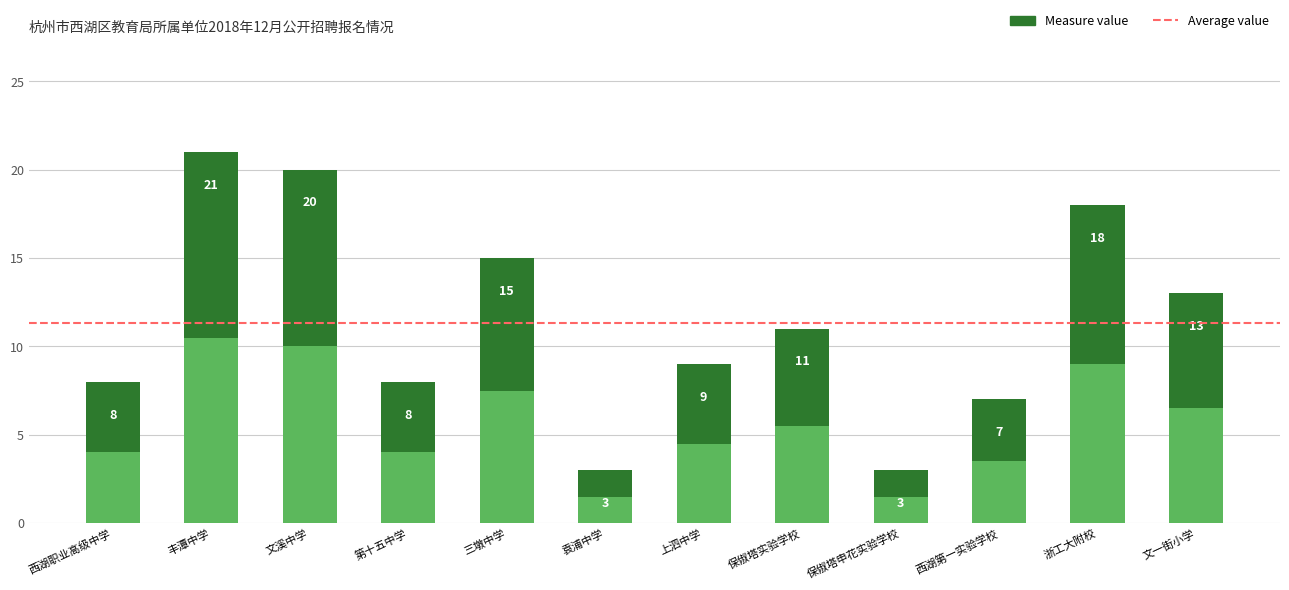

What is the label of the 11th bar from the right?

杭州市丰潭中学